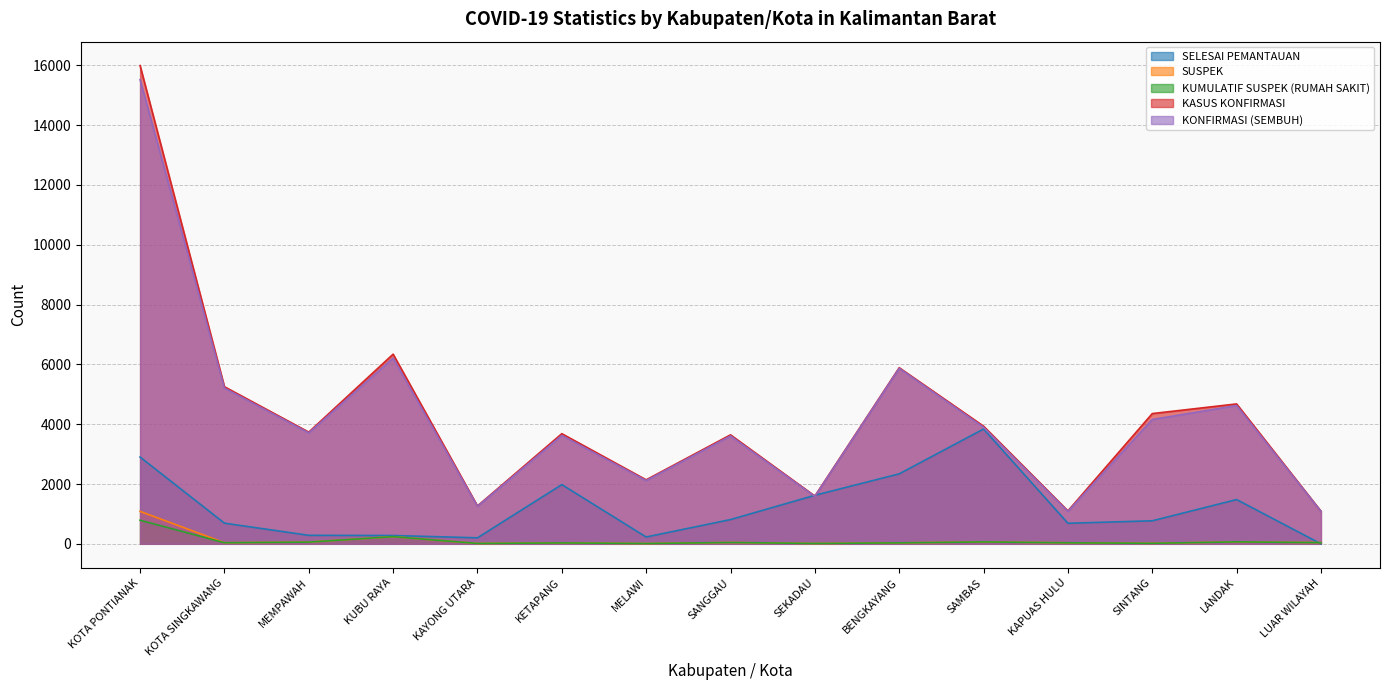

The value of KUMULATIF SUSPEK (RUMAH SAKIT) at KETAPANG is 42. True or false?

False